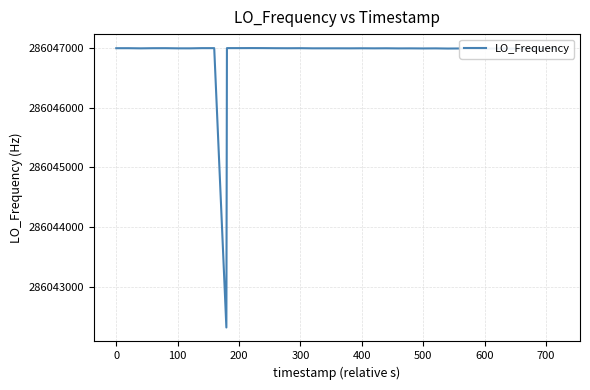

What is the difference between the maximum and minimum values?

4685.5